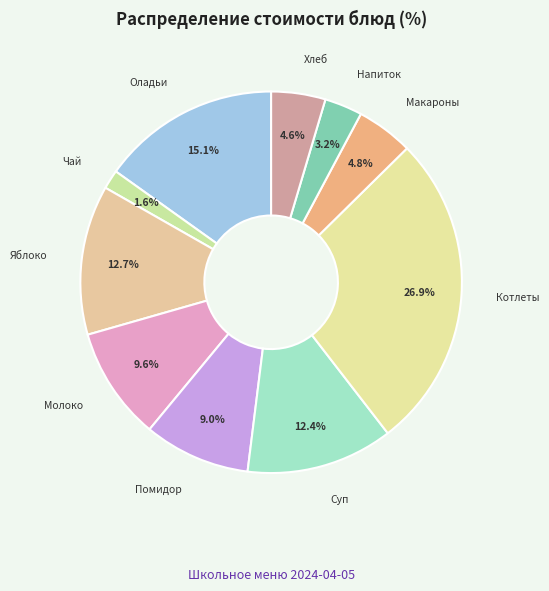

Which category has the biggest portion of the pie?

Котлеты